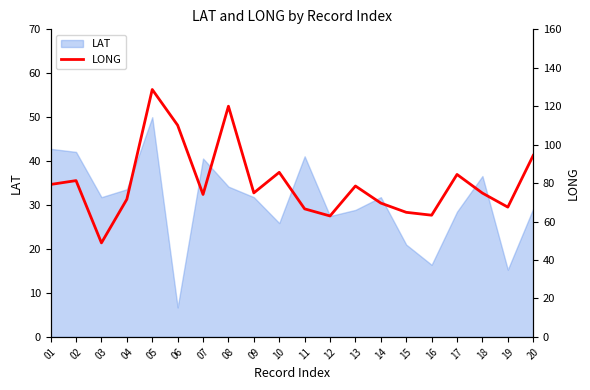

What is the highest value of the LAT series?

50.0